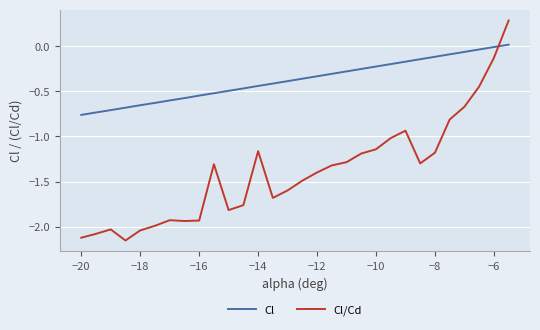

What is the difference between the maximum and minimum values in the Cl series?

0.8